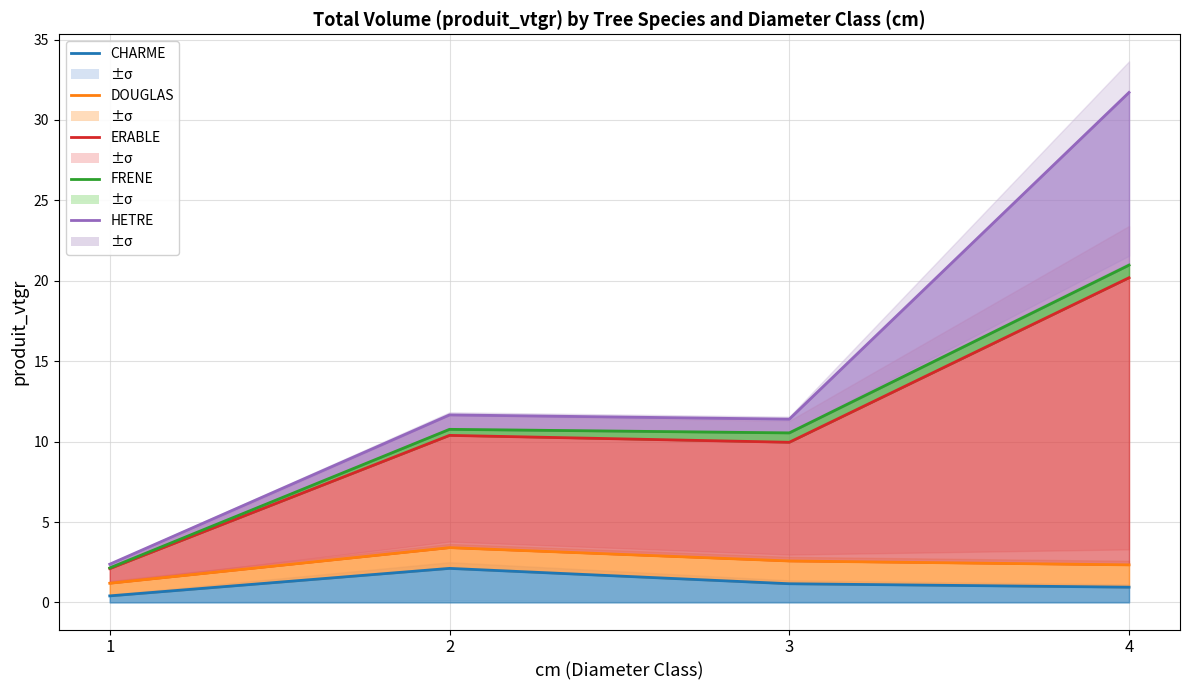

List the labels in order of CHARME value, largest first.

2, 3, 4, 1